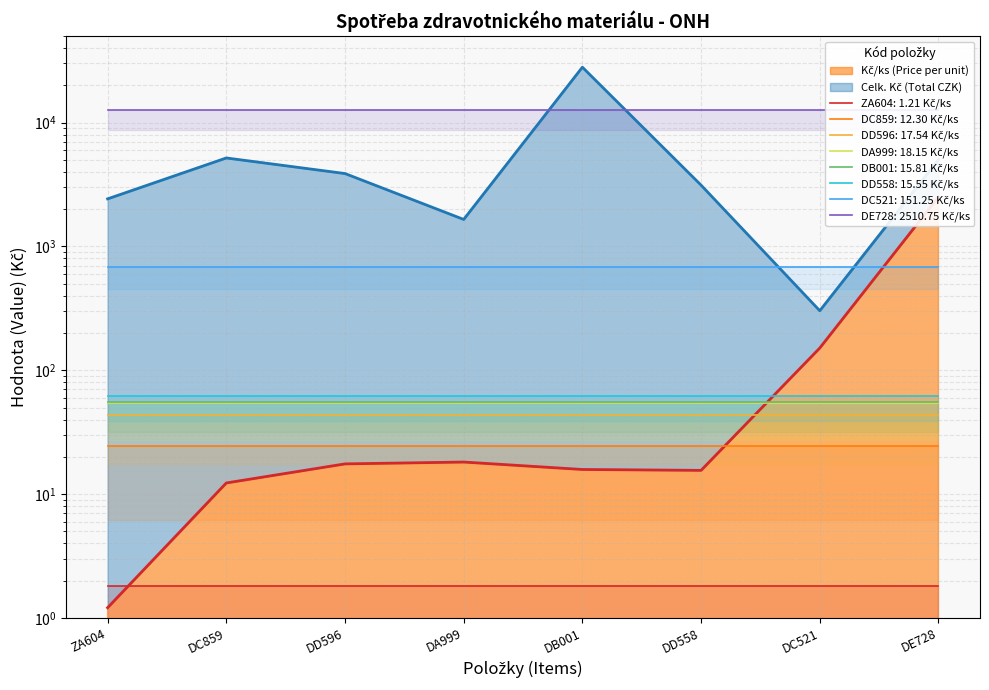

What is the value of the Celk. Kč (Total CZK) point at the 7th from the left?

302.5